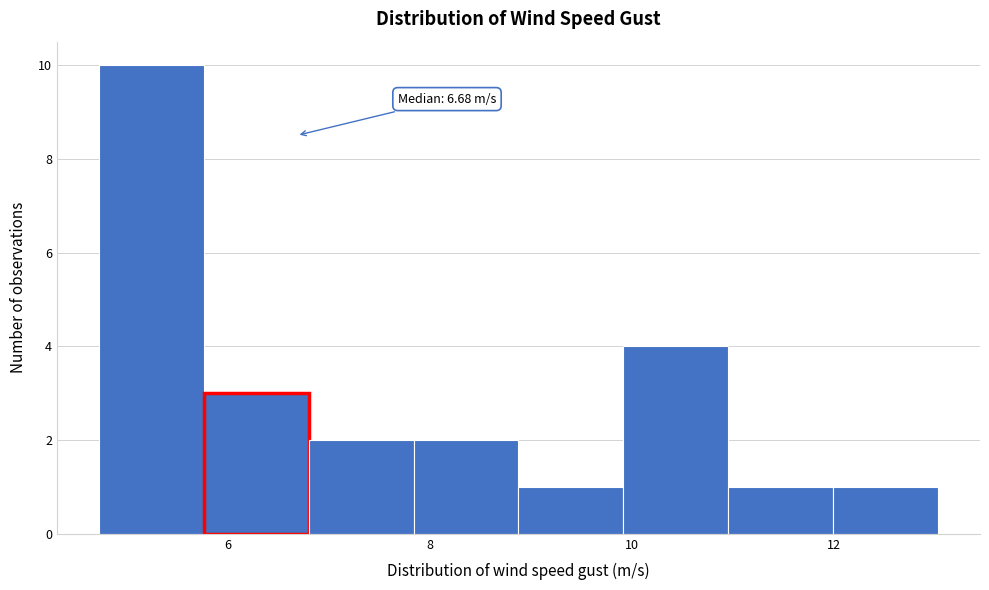

Over which range of the x-axis is the bar tallest?

4.8 to 5.8